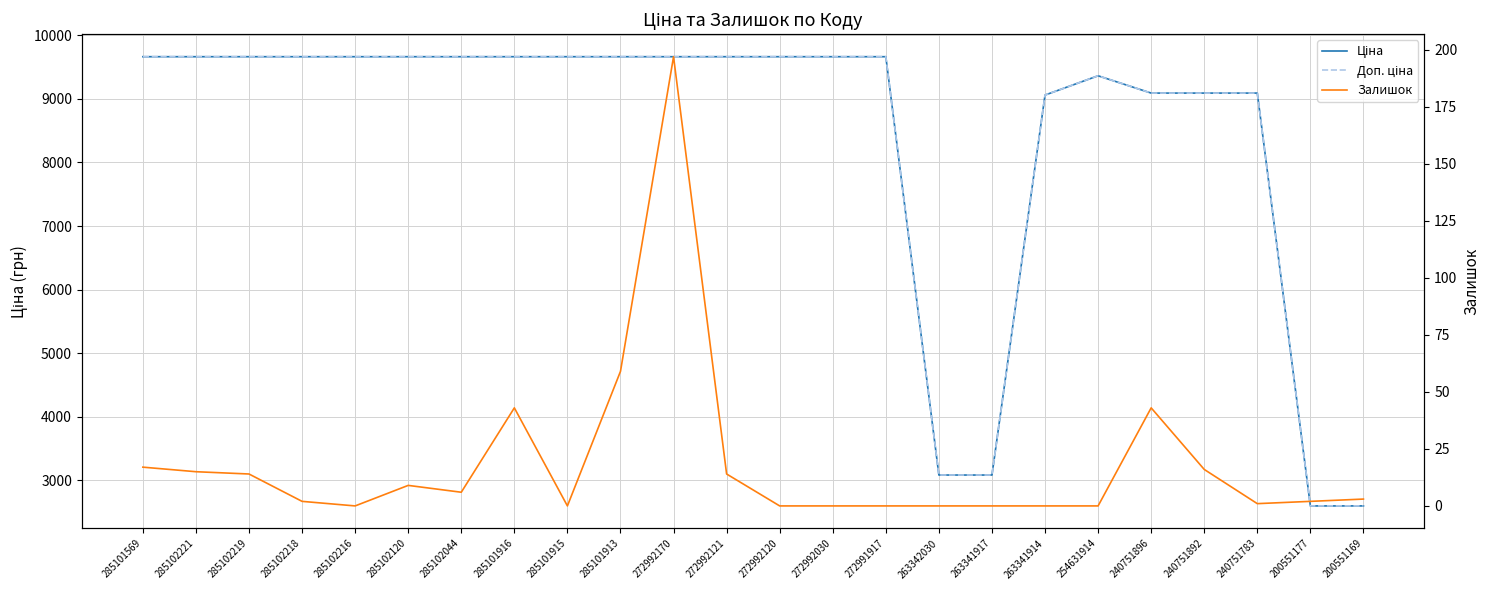

True or false: Залишок and Доп. ціна cross at least once.

False